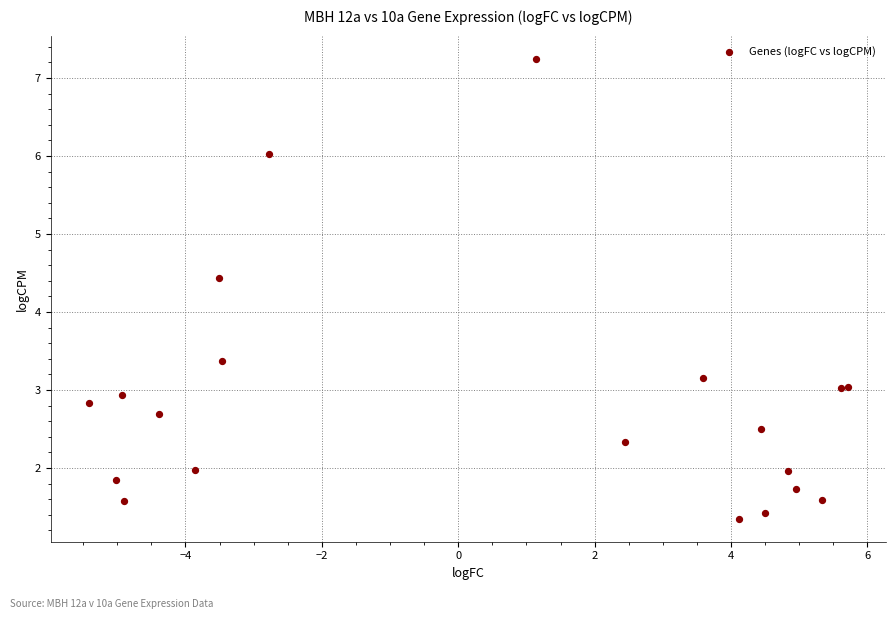

What Y value in the scatter plot is closest to 4?

4.4